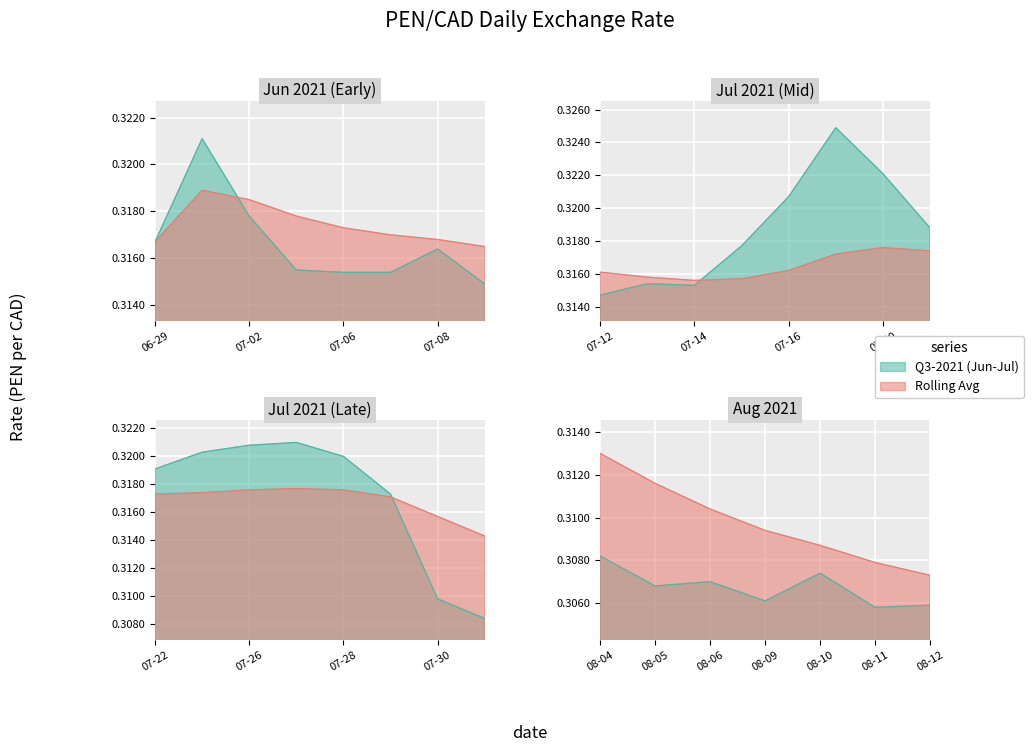

Does the chart display data point markers on the line(s)?

No